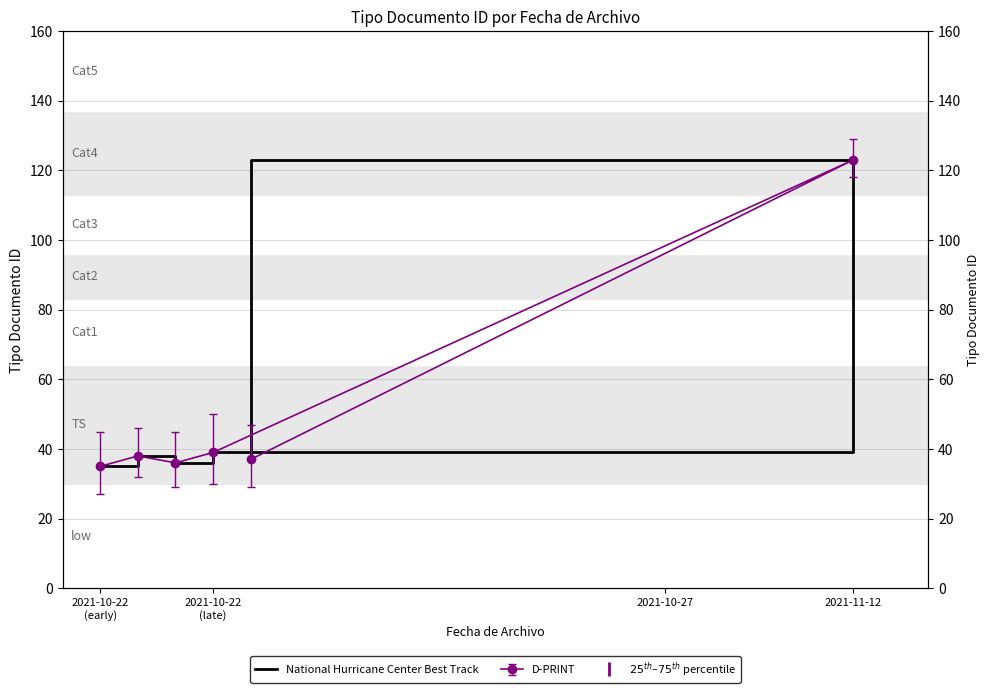

What is the label of the 4th point from the left?

2021-10-22 (late)